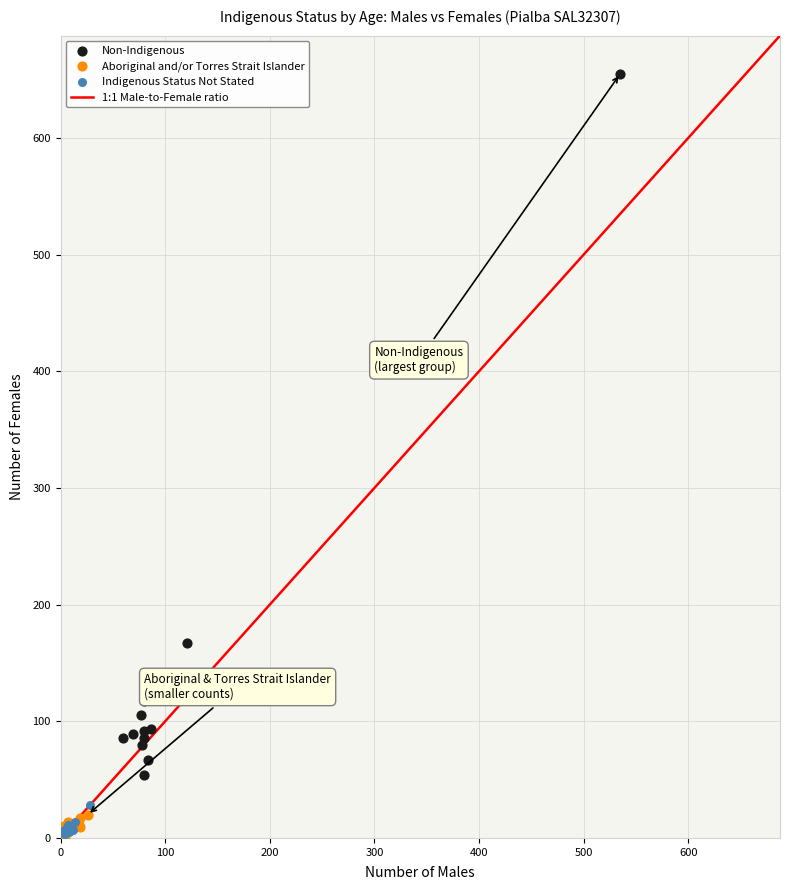

Which series contains the highest Y value?

Non-Indigenous